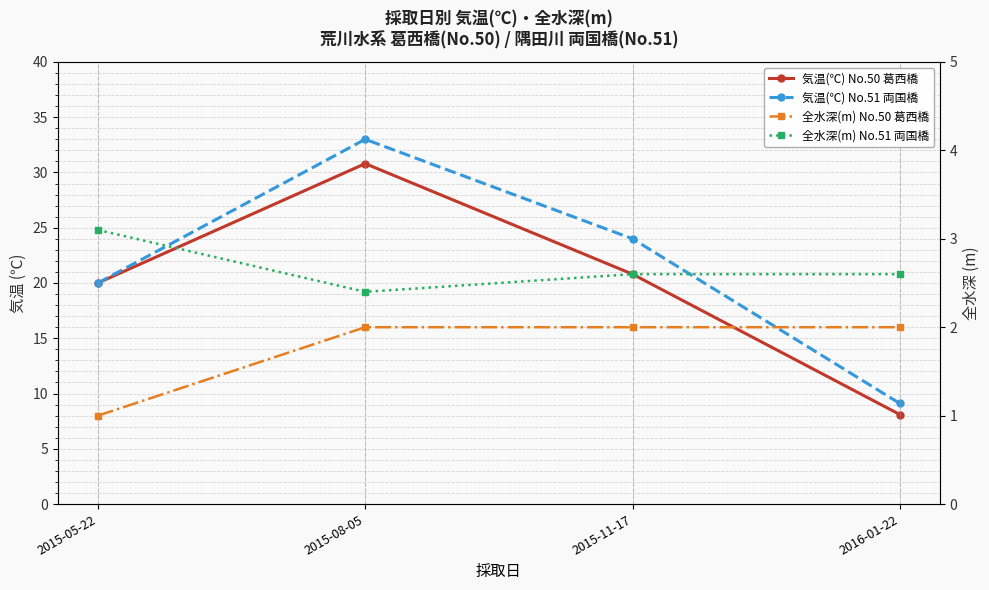

How many distinct data groups are displayed?

4